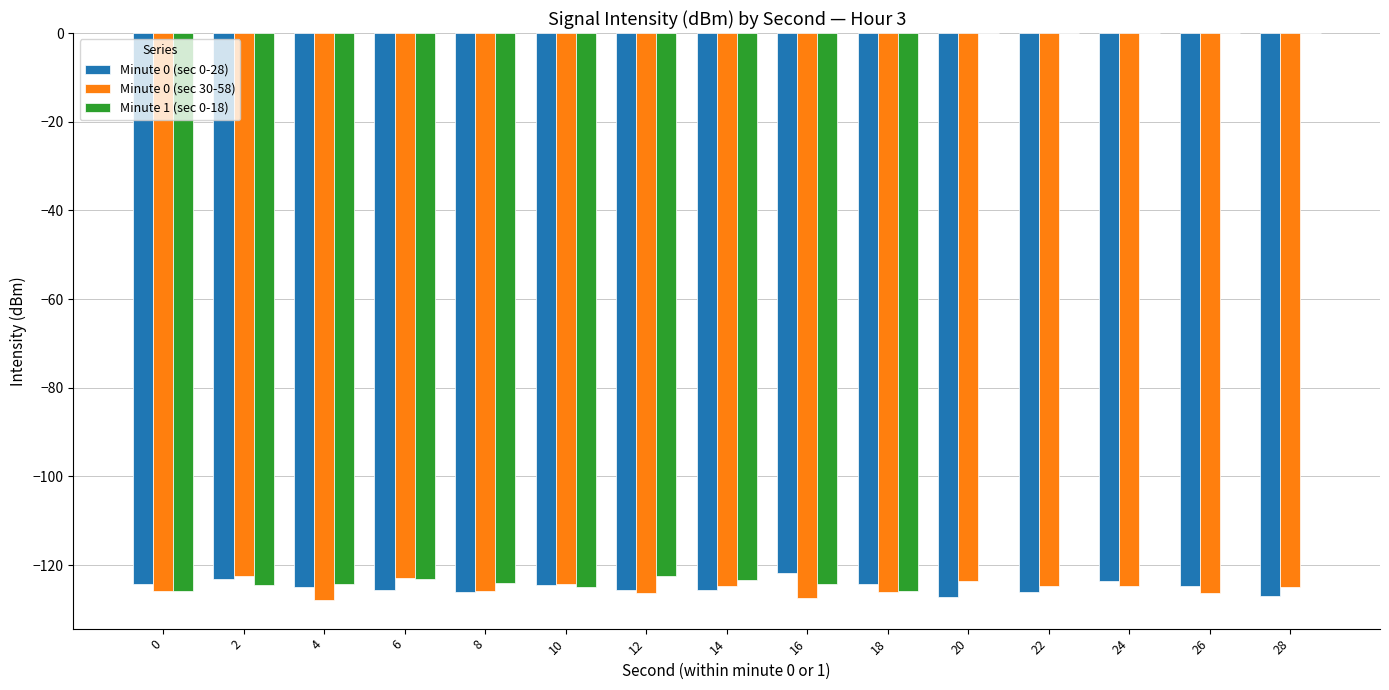

Count the number of data series in this chart.

3